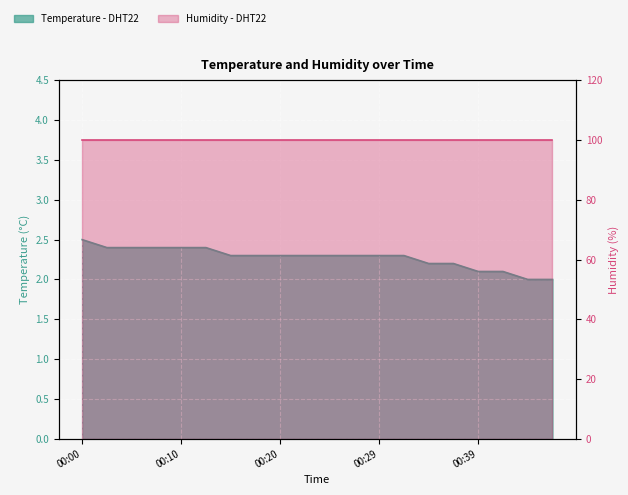

True or false: the data has more than 1 interior local peaks.

False